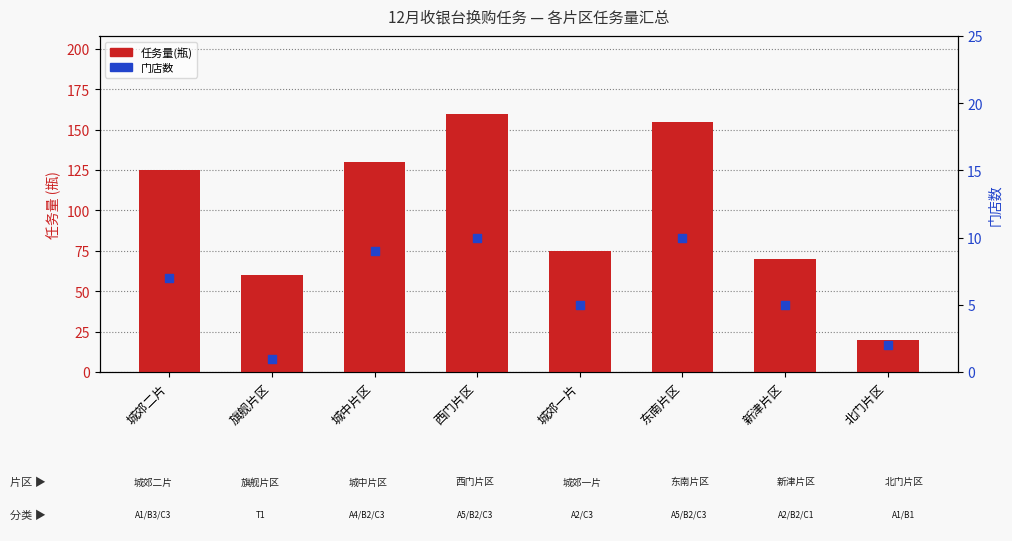

What is the total value across all series at 城郊一片?

80